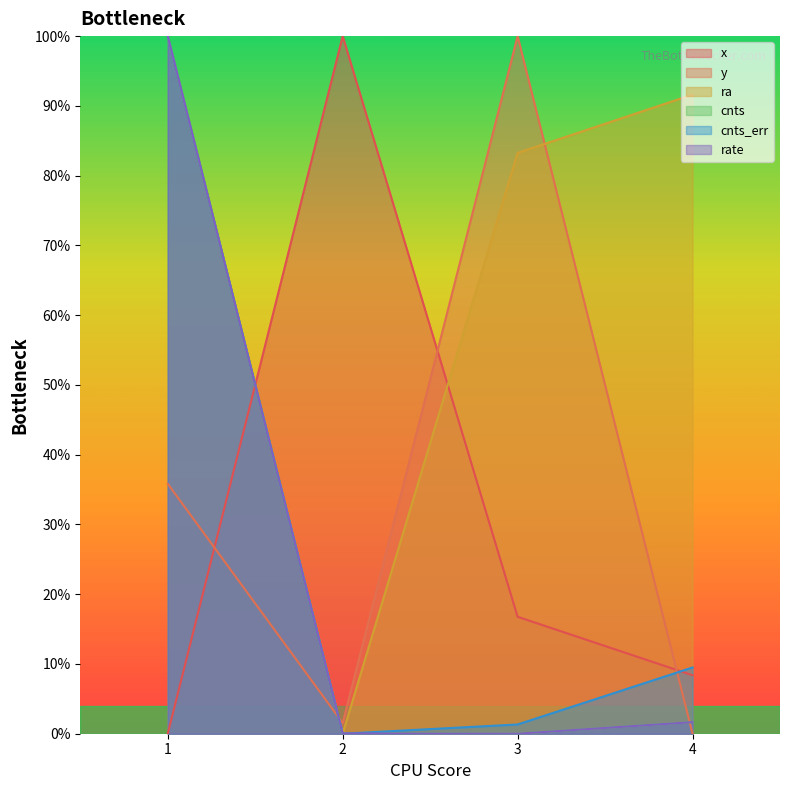

How many series are shown in this chart?

6